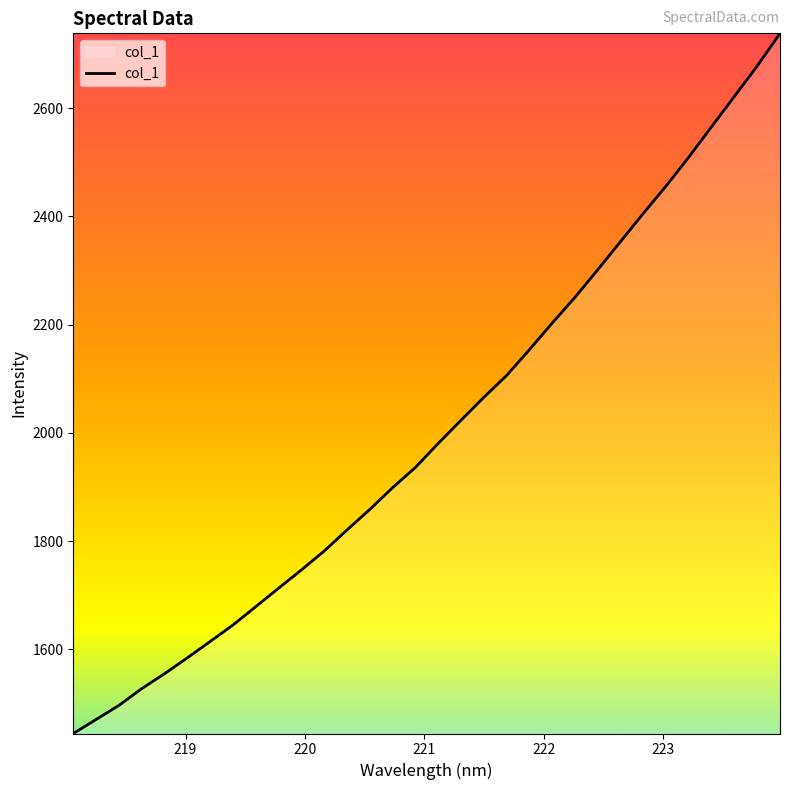

What is the greatest value displayed?

2738.3